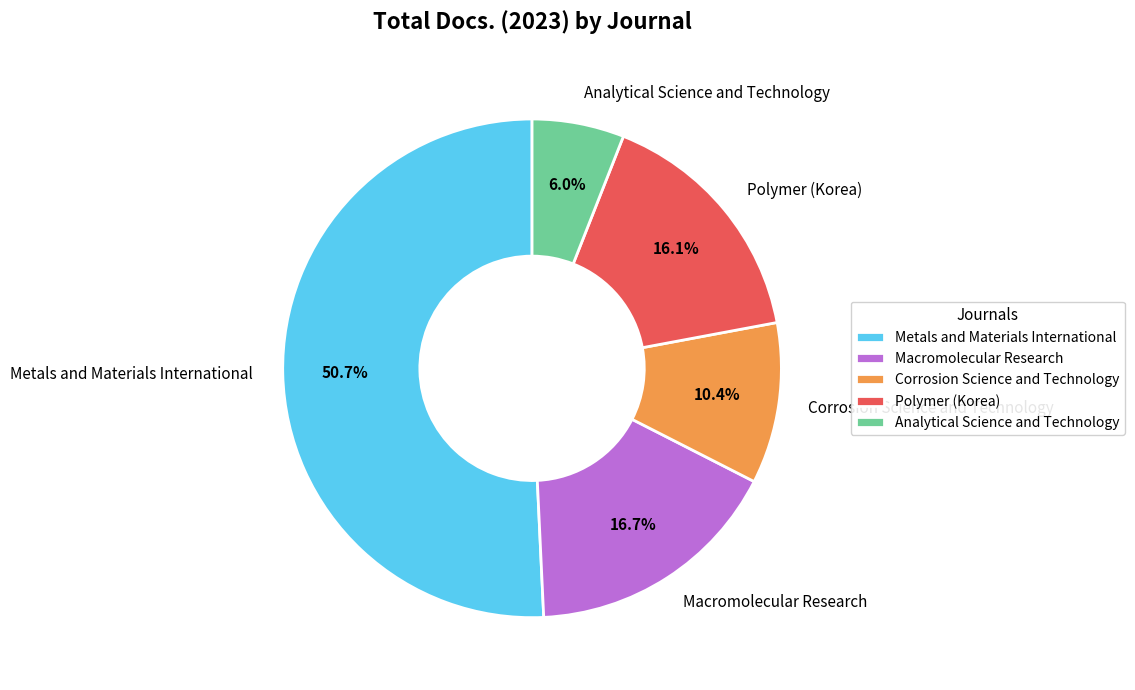

How many segments does this pie chart have?

5